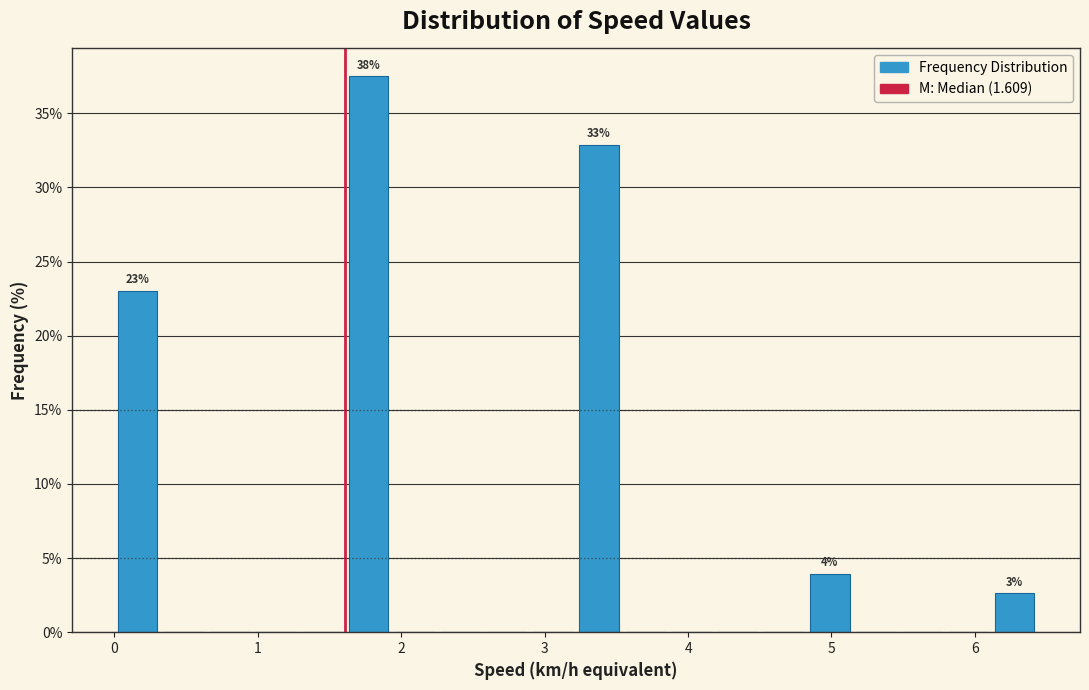

Around what value on the x-axis is the tallest bar? Give the approximate position of its centre, as read against the axis.

1.8